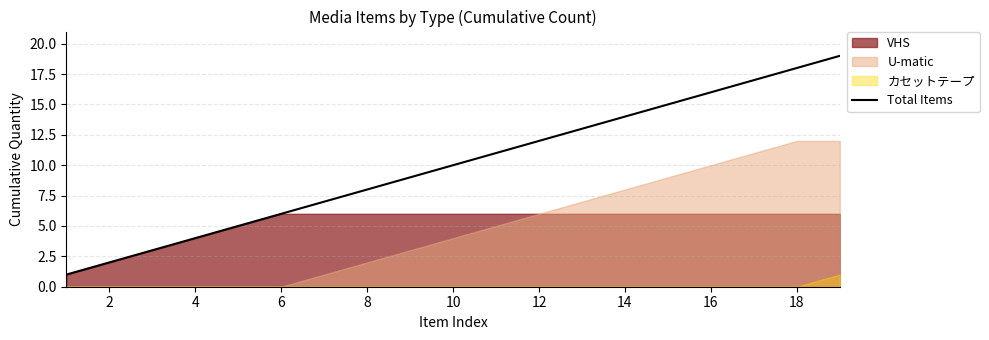

Is it true that Total Items equals 11 at 8?

False